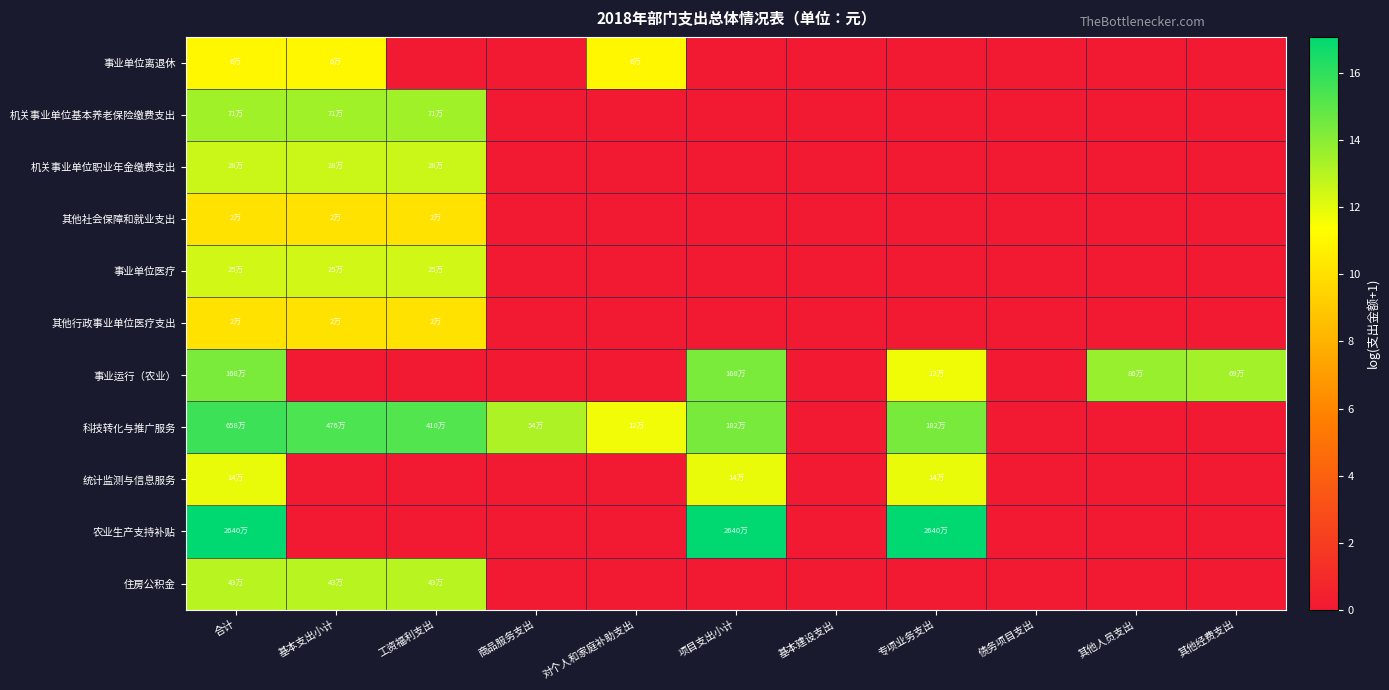

Reading left to right, extract all data points from this chart.

事业单位离退休: 合计=11.0	基本支出小计=11.0	工资福利支出=0.0	商品服务支出=0.0	对个人和家庭补助支出=11.0	项目支出小计=0.0	基本建设支出=0.0	专项业务支出=0.0	债务项目支出=0.0	其他人员支出=0.0	其他经费支出=0.0
机关事业单位基本养老保险缴费支出: 合计=13.5	基本支出小计=13.5	工资福利支出=13.5	商品服务支出=0.0	对个人和家庭补助支出=0.0	项目支出小计=0.0	基本建设支出=0.0	专项业务支出=0.0	债务项目支出=0.0	其他人员支出=0.0	其他经费支出=0.0
机关事业单位职业年金缴费支出: 合计=12.6	基本支出小计=12.6	工资福利支出=12.6	商品服务支出=0.0	对个人和家庭补助支出=0.0	项目支出小计=0.0	基本建设支出=0.0	专项业务支出=0.0	债务项目支出=0.0	其他人员支出=0.0	其他经费支出=0.0
其他社会保障和就业支出: 合计=10.1	基本支出小计=10.1	工资福利支出=10.1	商品服务支出=0.0	对个人和家庭补助支出=0.0	项目支出小计=0.0	基本建设支出=0.0	专项业务支出=0.0	债务项目支出=0.0	其他人员支出=0.0	其他经费支出=0.0
事业单位医疗: 合计=12.4	基本支出小计=12.4	工资福利支出=12.4	商品服务支出=0.0	对个人和家庭补助支出=0.0	项目支出小计=0.0	基本建设支出=0.0	专项业务支出=0.0	债务项目支出=0.0	其他人员支出=0.0	其他经费支出=0.0
其他行政事业单位医疗支出: 合计=10.1	基本支出小计=10.1	工资福利支出=10.1	商品服务支出=0.0	对个人和家庭补助支出=0.0	项目支出小计=0.0	基本建设支出=0.0	专项业务支出=0.0	债务项目支出=0.0	其他人员支出=0.0	其他经费支出=0.0
事业运行（农业）: 合计=14.3	基本支出小计=0.0	工资福利支出=0.0	商品服务支出=0.0	对个人和家庭补助支出=0.0	项目支出小计=14.3	基本建设支出=0.0	专项业务支出=11.7	债务项目支出=0.0	其他人员支出=13.7	其他经费支出=13.4
科技转化与推广服务: 合计=15.7	基本支出小计=15.4	工资福利支出=15.2	商品服务支出=13.2	对个人和家庭补助支出=11.7	项目支出小计=14.4	基本建设支出=0.0	专项业务支出=14.4	债务项目支出=0.0	其他人员支出=0.0	其他经费支出=0.0
统计监测与信息服务: 合计=11.8	基本支出小计=0.0	工资福利支出=0.0	商品服务支出=0.0	对个人和家庭补助支出=0.0	项目支出小计=11.8	基本建设支出=0.0	专项业务支出=11.8	债务项目支出=0.0	其他人员支出=0.0	其他经费支出=0.0
农业生产支持补贴: 合计=17.1	基本支出小计=0.0	工资福利支出=0.0	商品服务支出=0.0	对个人和家庭补助支出=0.0	项目支出小计=17.1	基本建设支出=0.0	专项业务支出=17.1	债务项目支出=0.0	其他人员支出=0.0	其他经费支出=0.0
住房公积金: 合计=13.0	基本支出小计=13.0	工资福利支出=13.0	商品服务支出=0.0	对个人和家庭补助支出=0.0	项目支出小计=0.0	基本建设支出=0.0	专项业务支出=0.0	债务项目支出=0.0	其他人员支出=0.0	其他经费支出=0.0